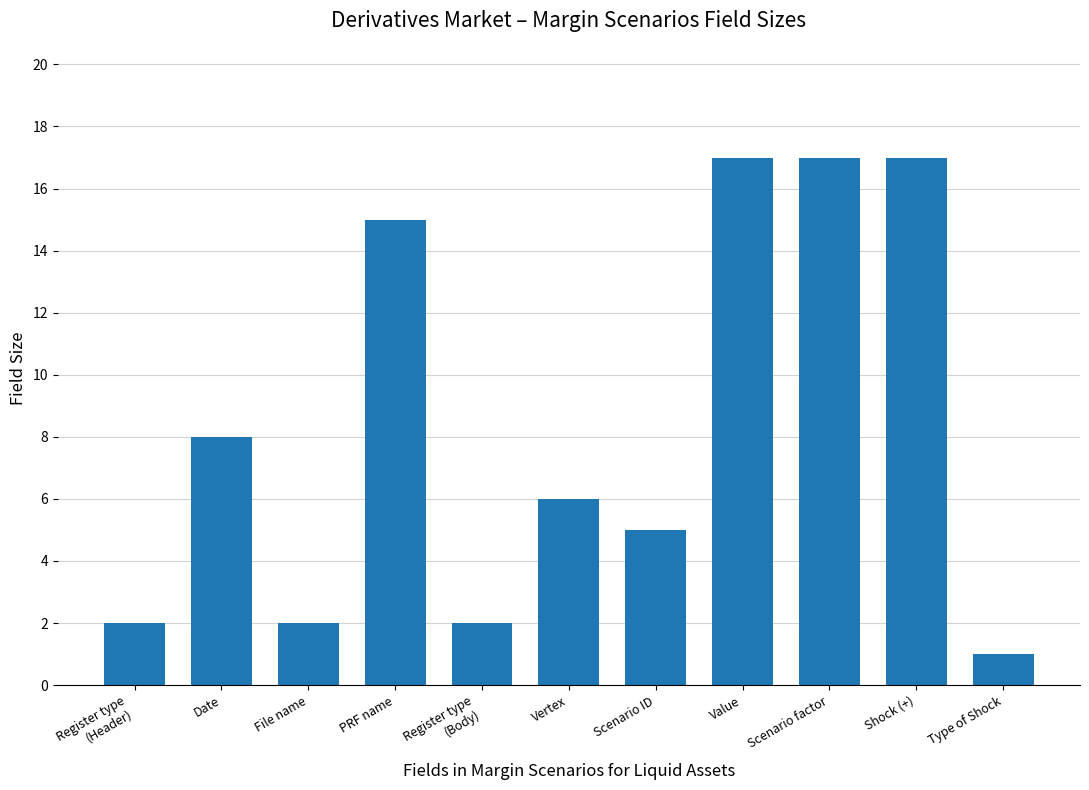

How many bars are there in total?

11